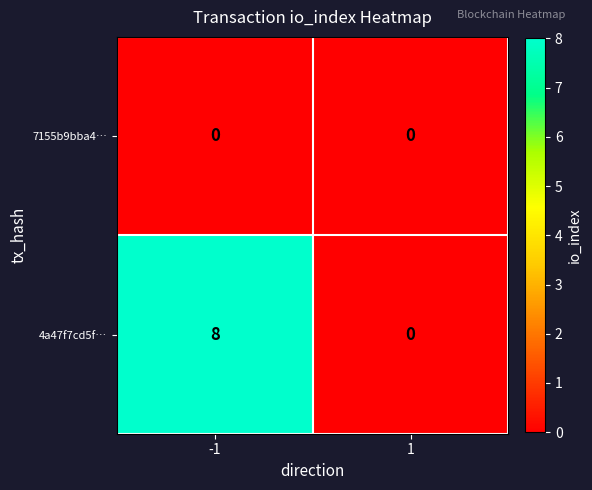

Is it true that 4a47f7cd5f… equals 0 at 1?

True